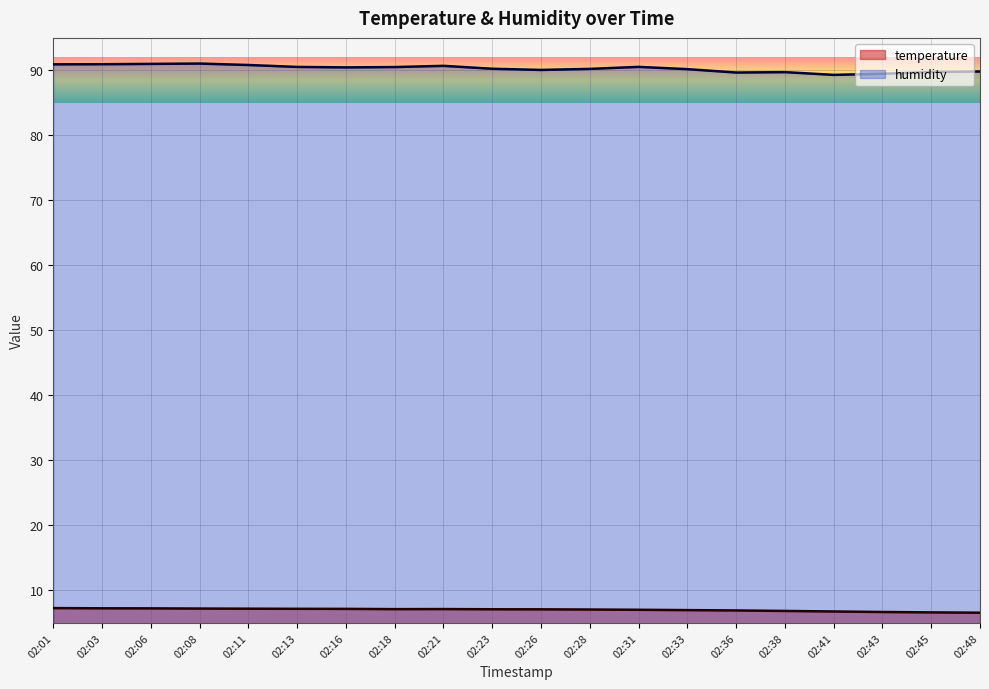

What is the total value across all series at 02:06?

98.2